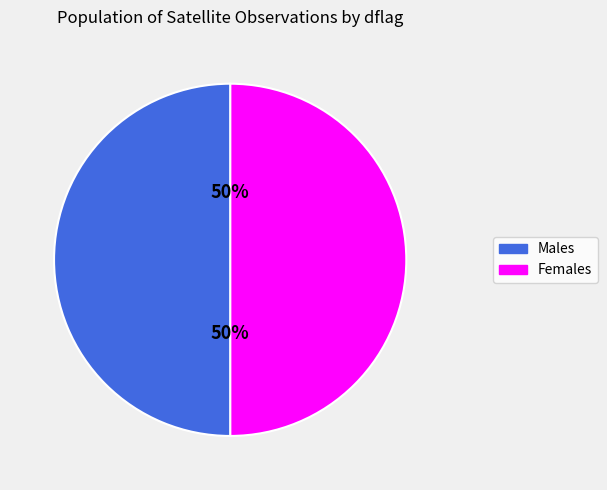

To the nearest percent, what is the average slice percentage?

50%